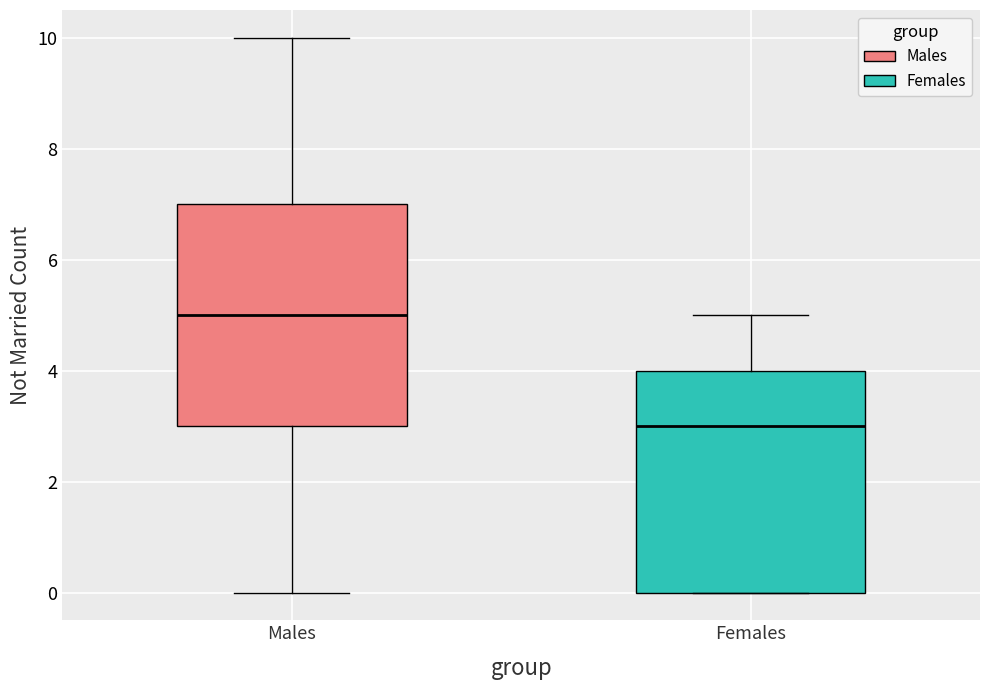

Reading left to right, transcribe this box plot: for each box, give where its median line is, the range the box spans, and where its two whiskers end, as read against the y-axis. The values are not printed on the chart, so give them approximately, as read against the axis.

Males: median 5, box 3 to 7, whiskers 0 to 10
Females: median 3, box 0 to 4, whiskers 0 to 5